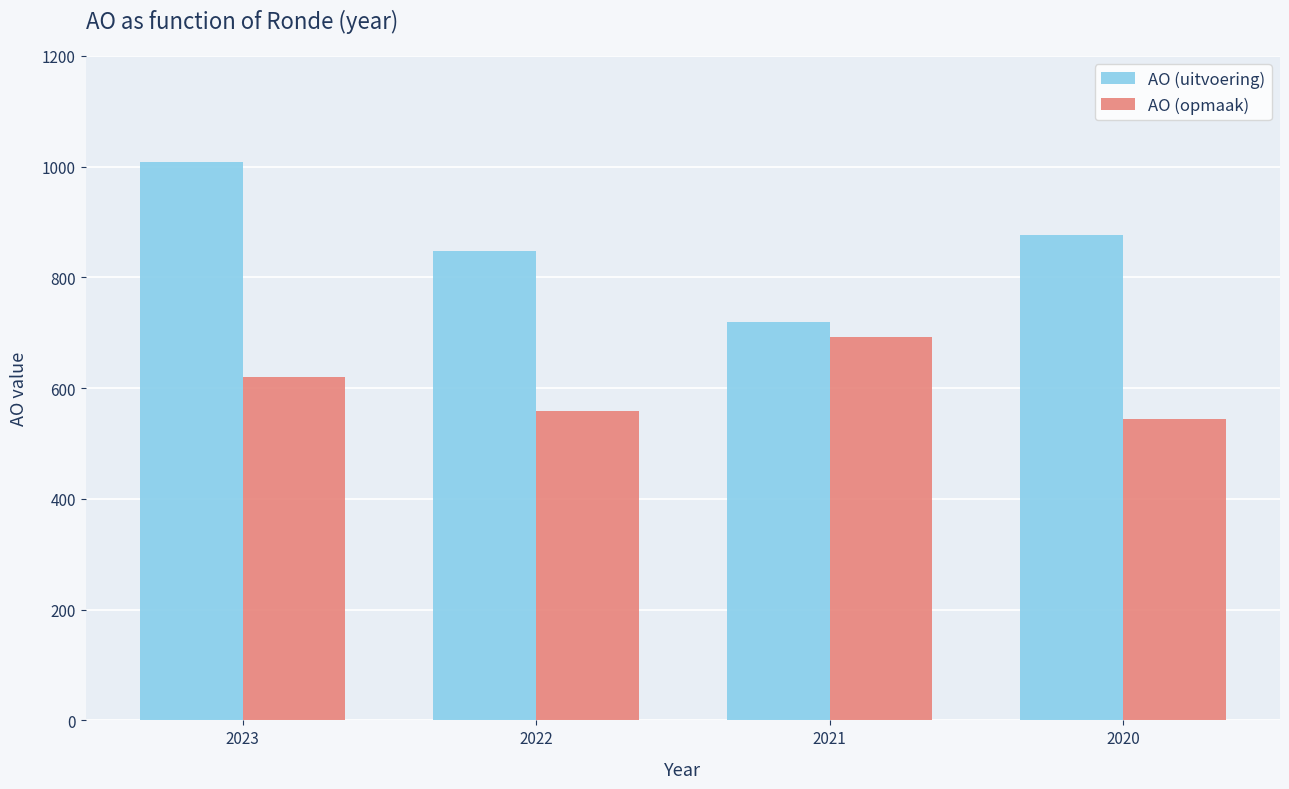

What is the sum of all AO (uitvoering) values?

3453